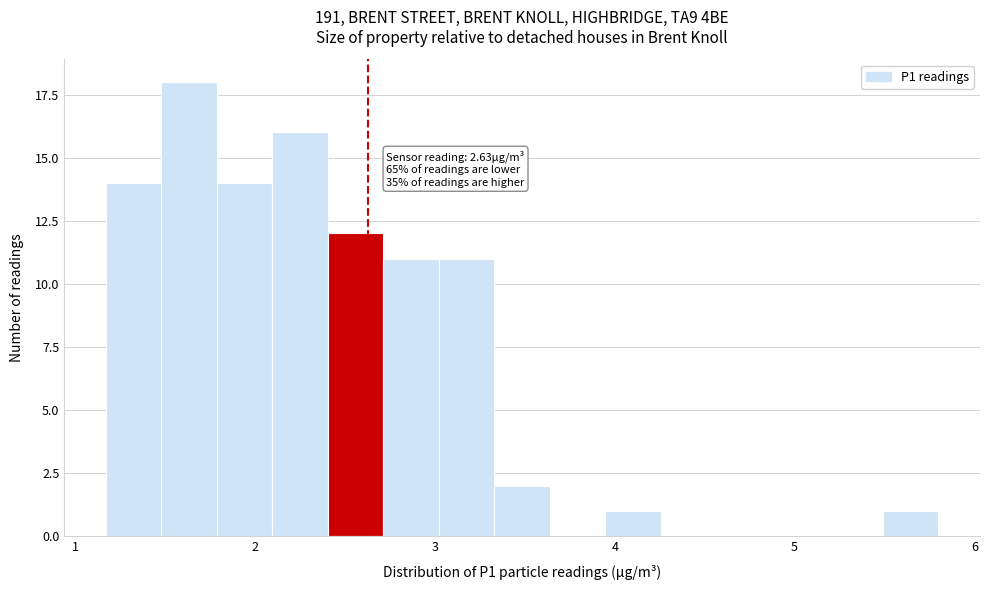

Around what value on the x-axis is the tallest bar? Give the approximate position of its centre, as read against the axis.

1.6